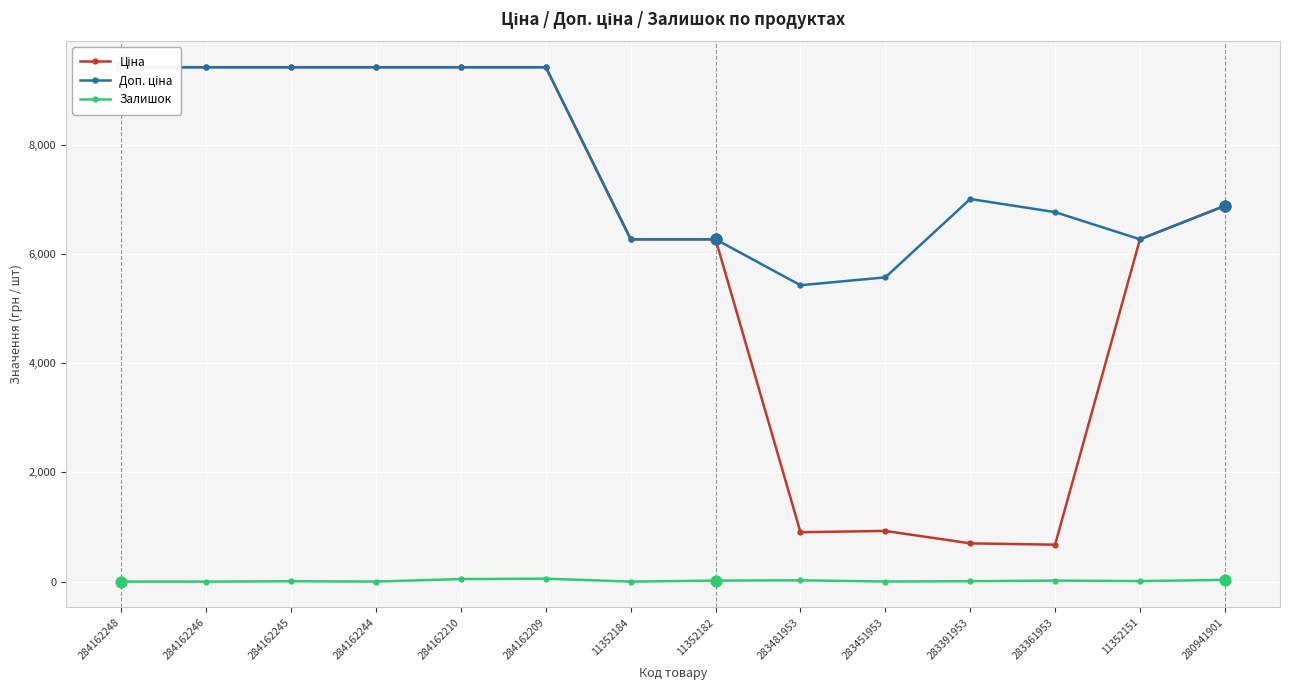

Which series has the largest total across all categories?

Доп. ціна